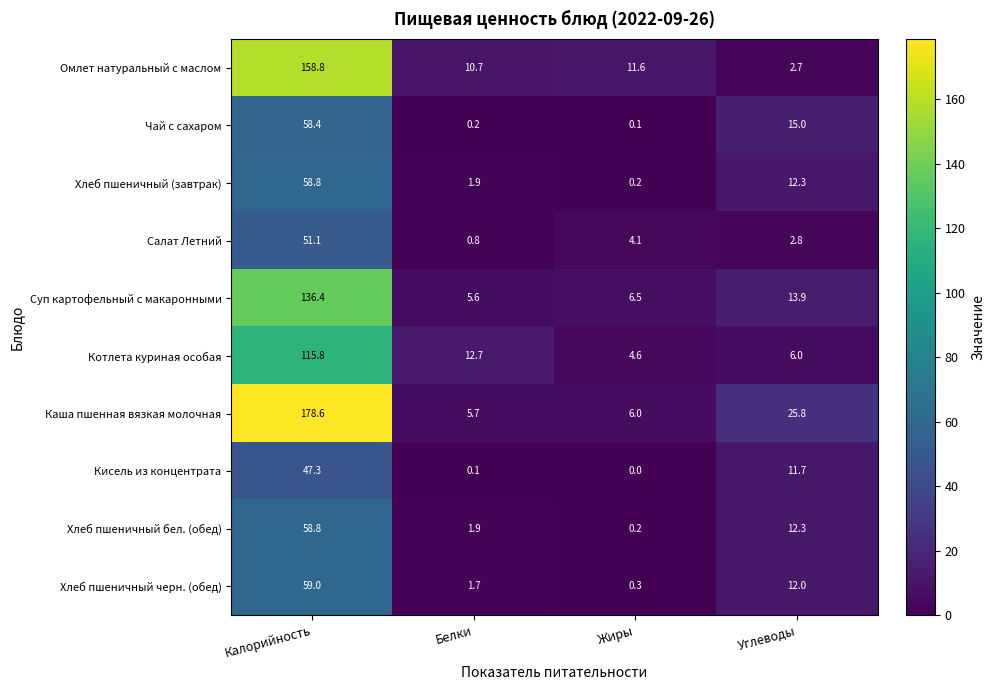

What is the difference between the highest and lowest values at Белки?

12.6